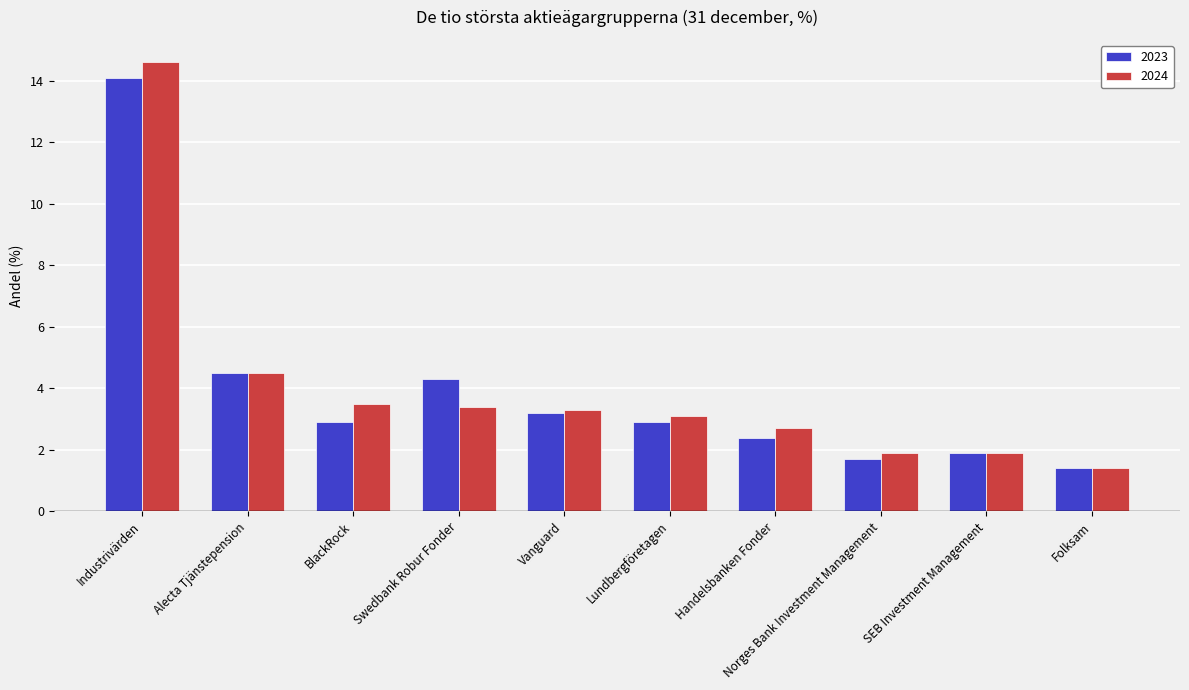

Reading right to left, what are all the values shown in this chart?

2023: 1.4	1.9	1.7	2.4	2.9	3.2	4.3	2.9	4.5	14.1
2024: 1.4	1.9	1.9	2.7	3.1	3.3	3.4	3.5	4.5	14.6